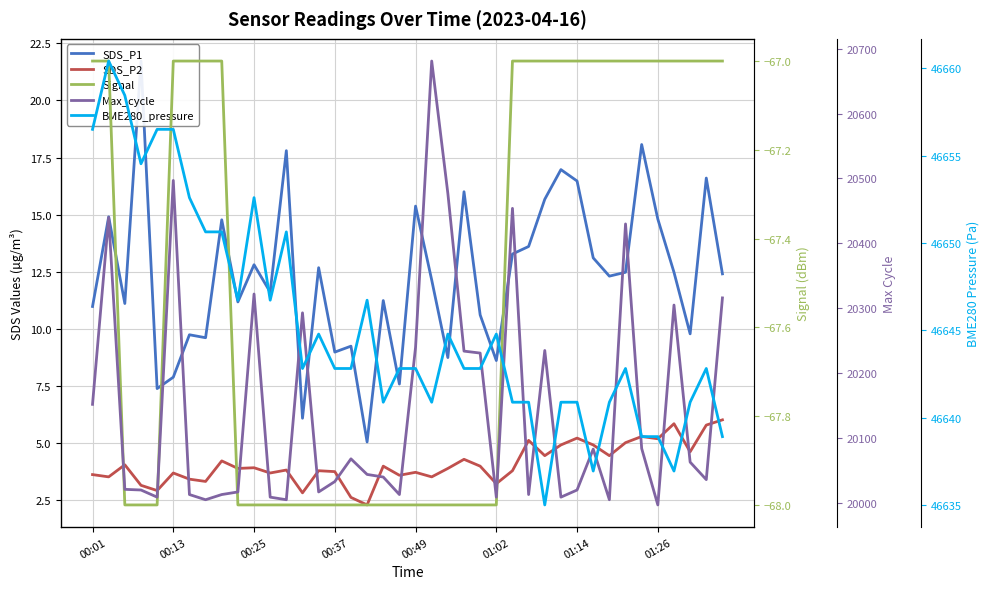

Reading left to right, transcribe all the data shown in this chart.

SDS_P1: 11.0	14.9	11.1	21.7	7.4	7.9	9.7	9.6	14.8	11.2	12.8	11.6	17.8	6.1	12.7	9.0	9.2	5.0	11.2	7.6	15.4	12.1	8.7	16.0	10.6	8.6	13.3	13.6	15.7	17.0	16.5	13.1	12.3	12.5	18.1	14.8	12.5	9.8	16.6	12.4
SDS_P2: 3.6	3.5	4.0	3.1	2.9	3.7	3.4	3.3	4.2	3.9	3.9	3.7	3.8	2.8	3.8	3.7	2.6	2.3	4.0	3.6	3.7	3.5	3.9	4.3	4.0	3.2	3.8	5.1	4.4	4.9	5.2	4.9	4.4	5.0	5.3	5.2	5.8	4.6	5.8	6.0
Signal: -67.0	-67.0	-68.0	-68.0	-68.0	-67.0	-67.0	-67.0	-67.0	-68.0	-68.0	-68.0	-68.0	-68.0	-68.0	-68.0	-68.0	-68.0	-68.0	-68.0	-68.0	-68.0	-68.0	-68.0	-68.0	-68.0	-67.0	-67.0	-67.0	-67.0	-67.0	-67.0	-67.0	-67.0	-67.0	-67.0	-67.0	-67.0	-67.0	-67.0
Max_cycle: 20152.0	20440.0	20021.0	20020.0	20009.0	20497.0	20013.0	20005.0	20013.0	20017.0	20322.0	20009.0	20005.0	20293.0	20017.0	20033.0	20068.0	20044.0	20040.0	20013.0	20240.0	20681.0	20477.0	20234.0	20231.0	20009.0	20454.0	20013.0	20235.0	20009.0	20020.0	20083.0	20005.0	20430.0	20084.0	19997.0	20305.0	20063.0	20036.0	20316.0
BME280_pressure: 46656.5	46660.4	46658.4	46654.5	46656.5	46656.5	46652.6	46650.6	46650.6	46646.7	46652.6	46646.7	46650.6	46642.8	46644.8	46642.8	46642.8	46646.7	46640.9	46642.8	46642.8	46640.9	46644.8	46642.8	46642.8	46644.8	46640.9	46640.9	46635.0	46640.9	46640.9	46636.9	46640.9	46642.8	46638.9	46638.9	46636.9	46640.9	46642.8	46638.9